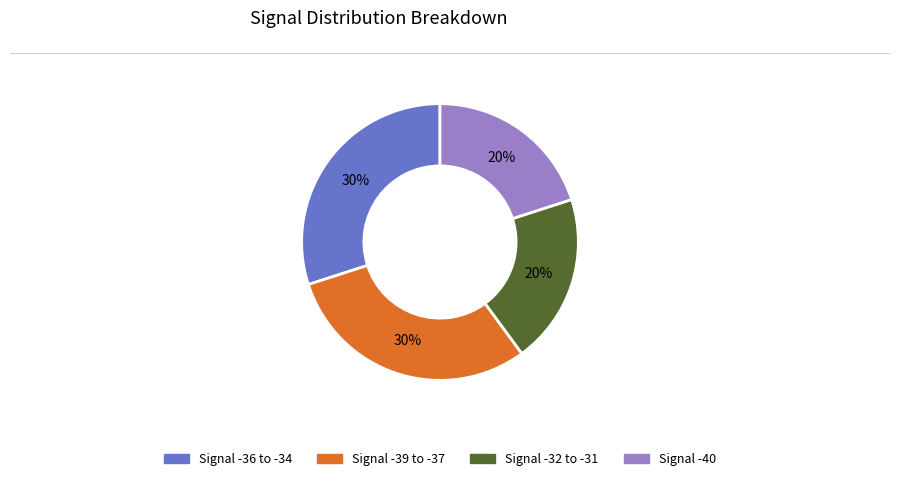

To the nearest percent, what is the average slice percentage?

25%